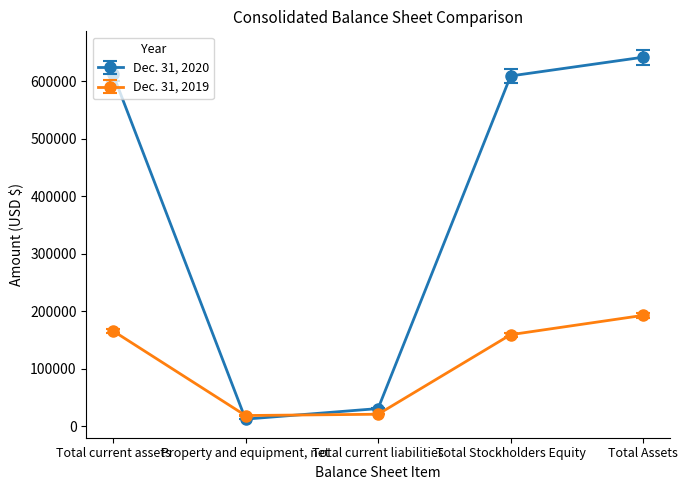

Which category has the highest value in the Dec. 31, 2019 series?

Total Assets